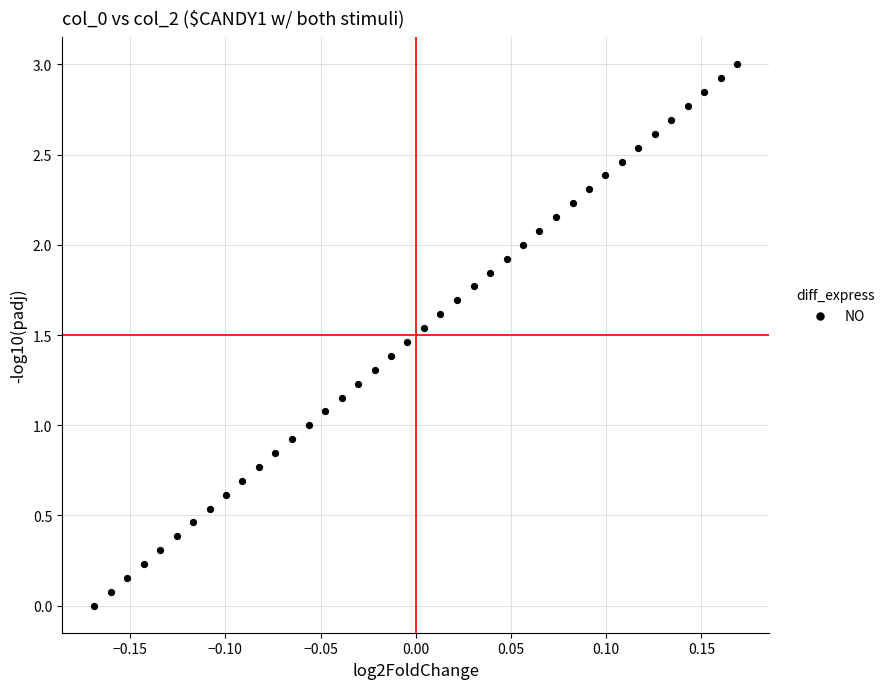

What is the range of Y values (max minus min)?

3.0